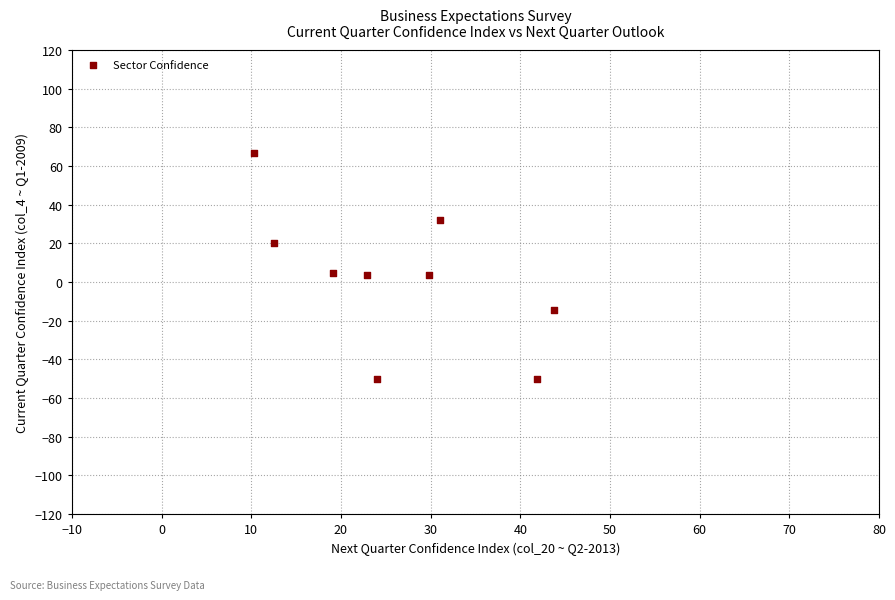

What is the average X value?

26.2